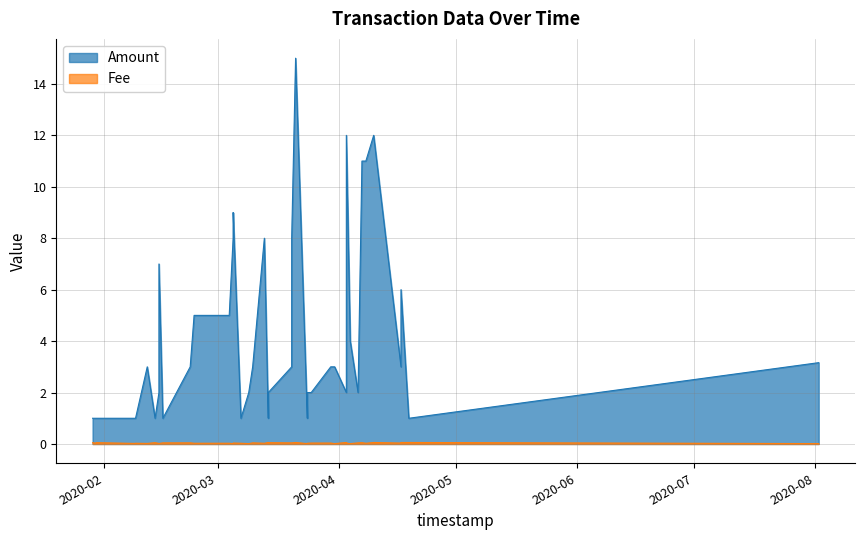

Rank the series at 0 from highest to lowest value.

Amount, Fee